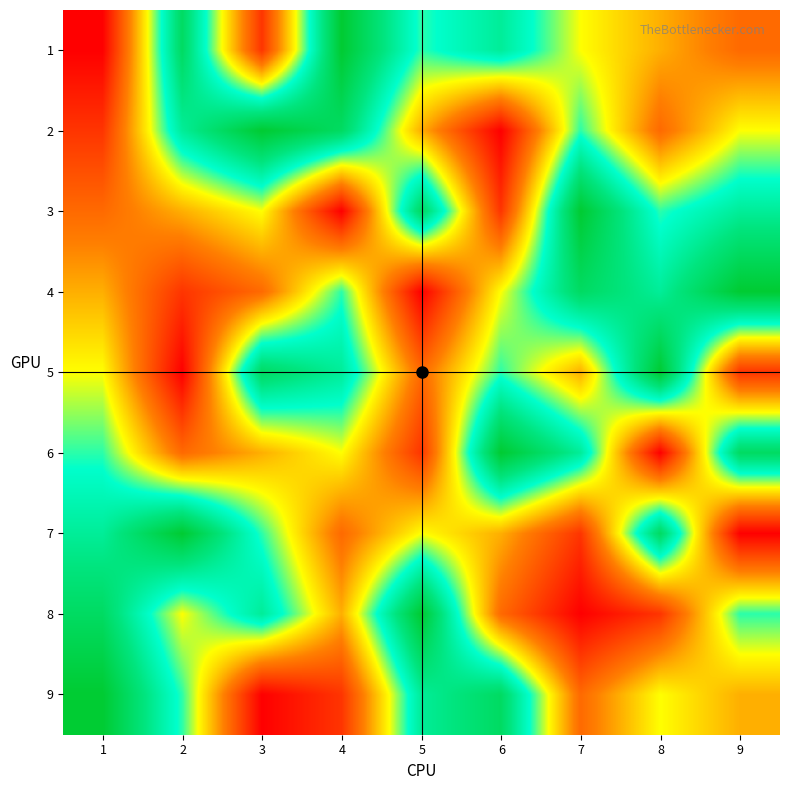

What is the difference between the 2 values at 5 and 7?

2